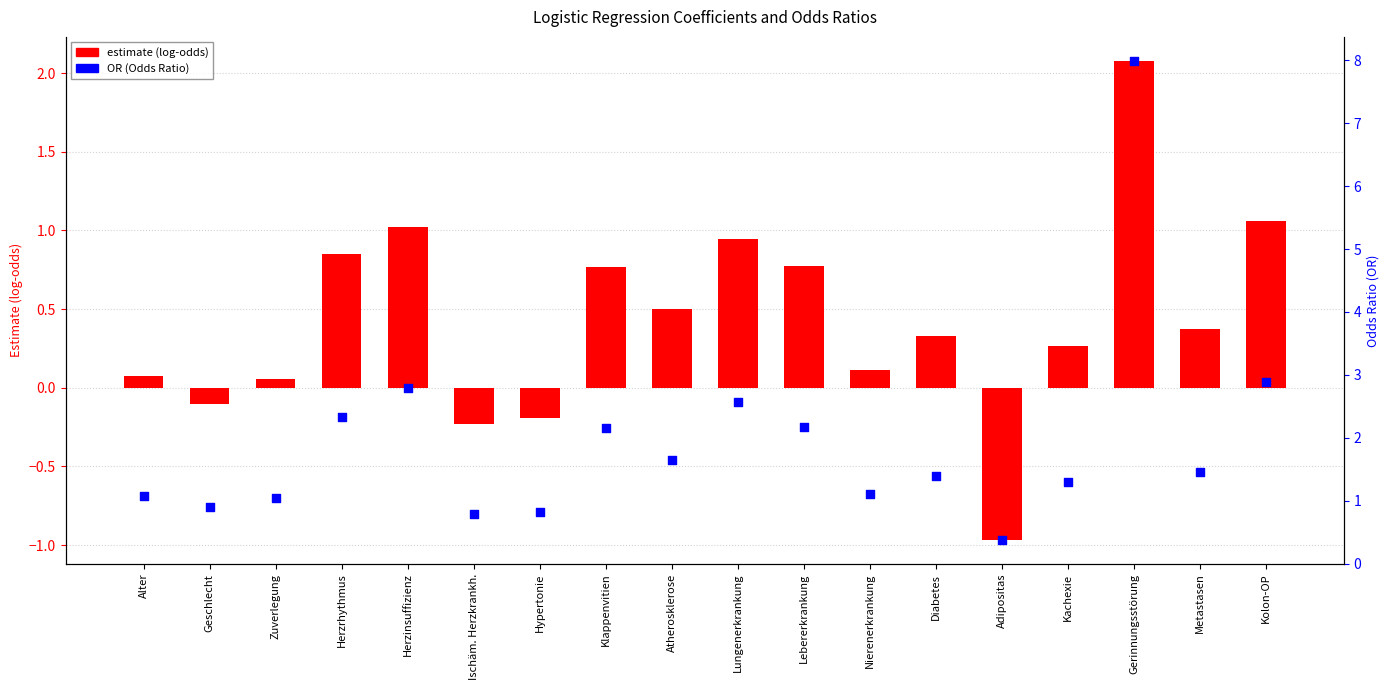

At how many categories does at least one series exceed 2?

7